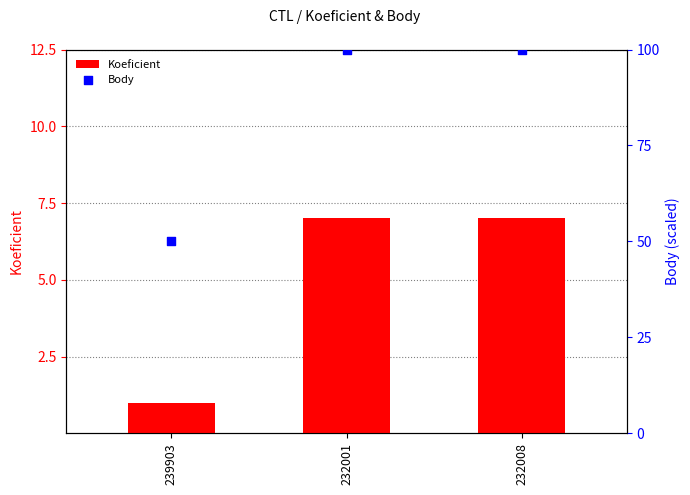

What is the total value across all series at 232001?

107